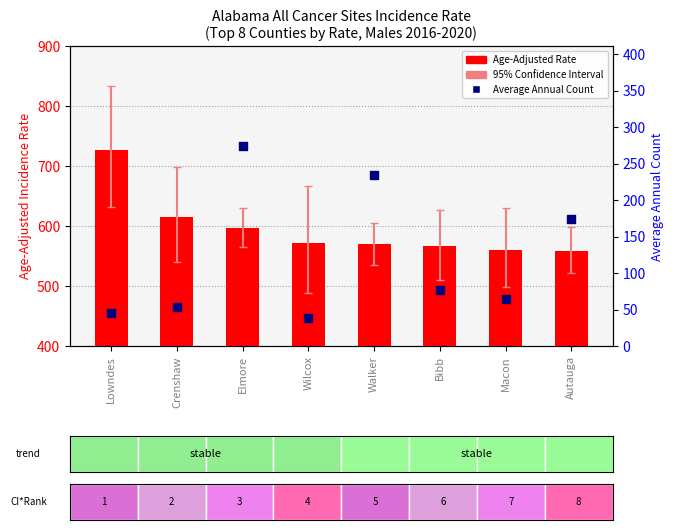

Which series contains the highest Y value?

Age-Adjusted Rate